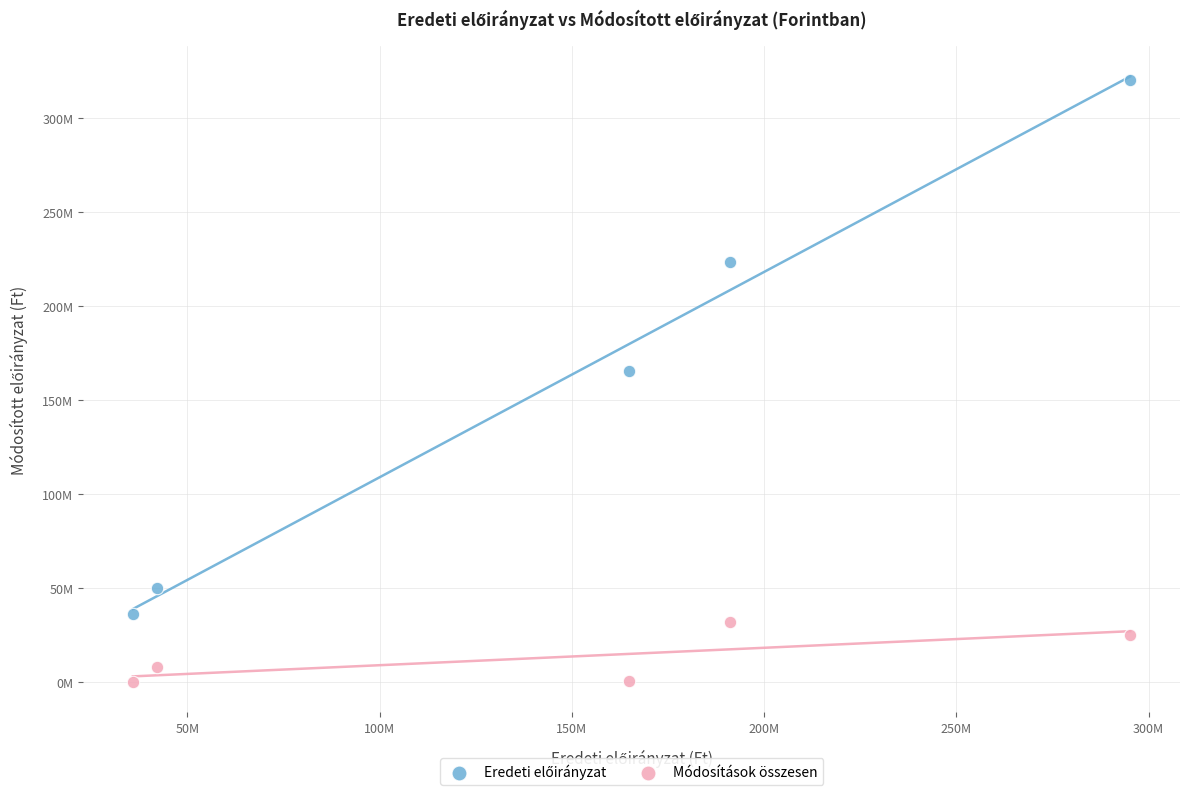

Which series reaches the minimum Y coordinate?

Módosítások összesen